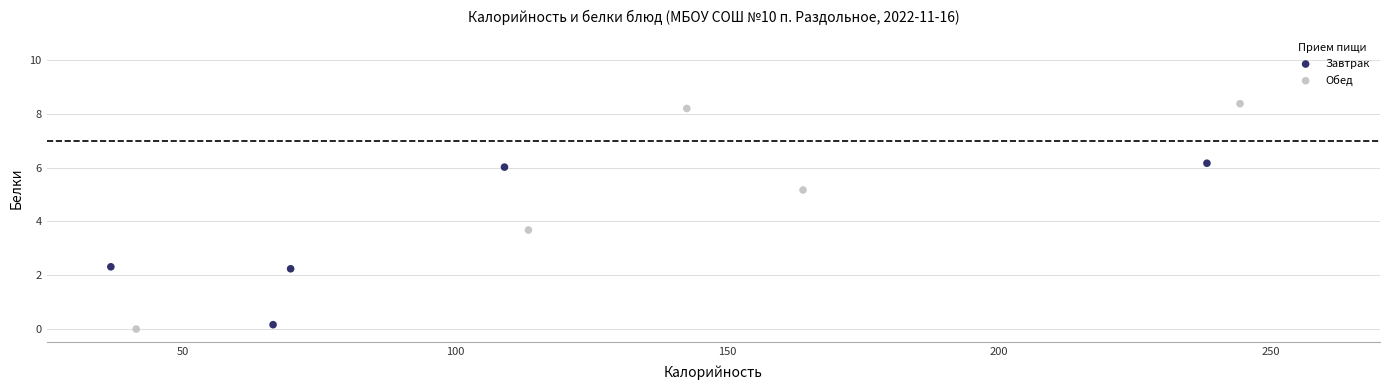

Which series has the largest Y range (max minus min)?

Обед